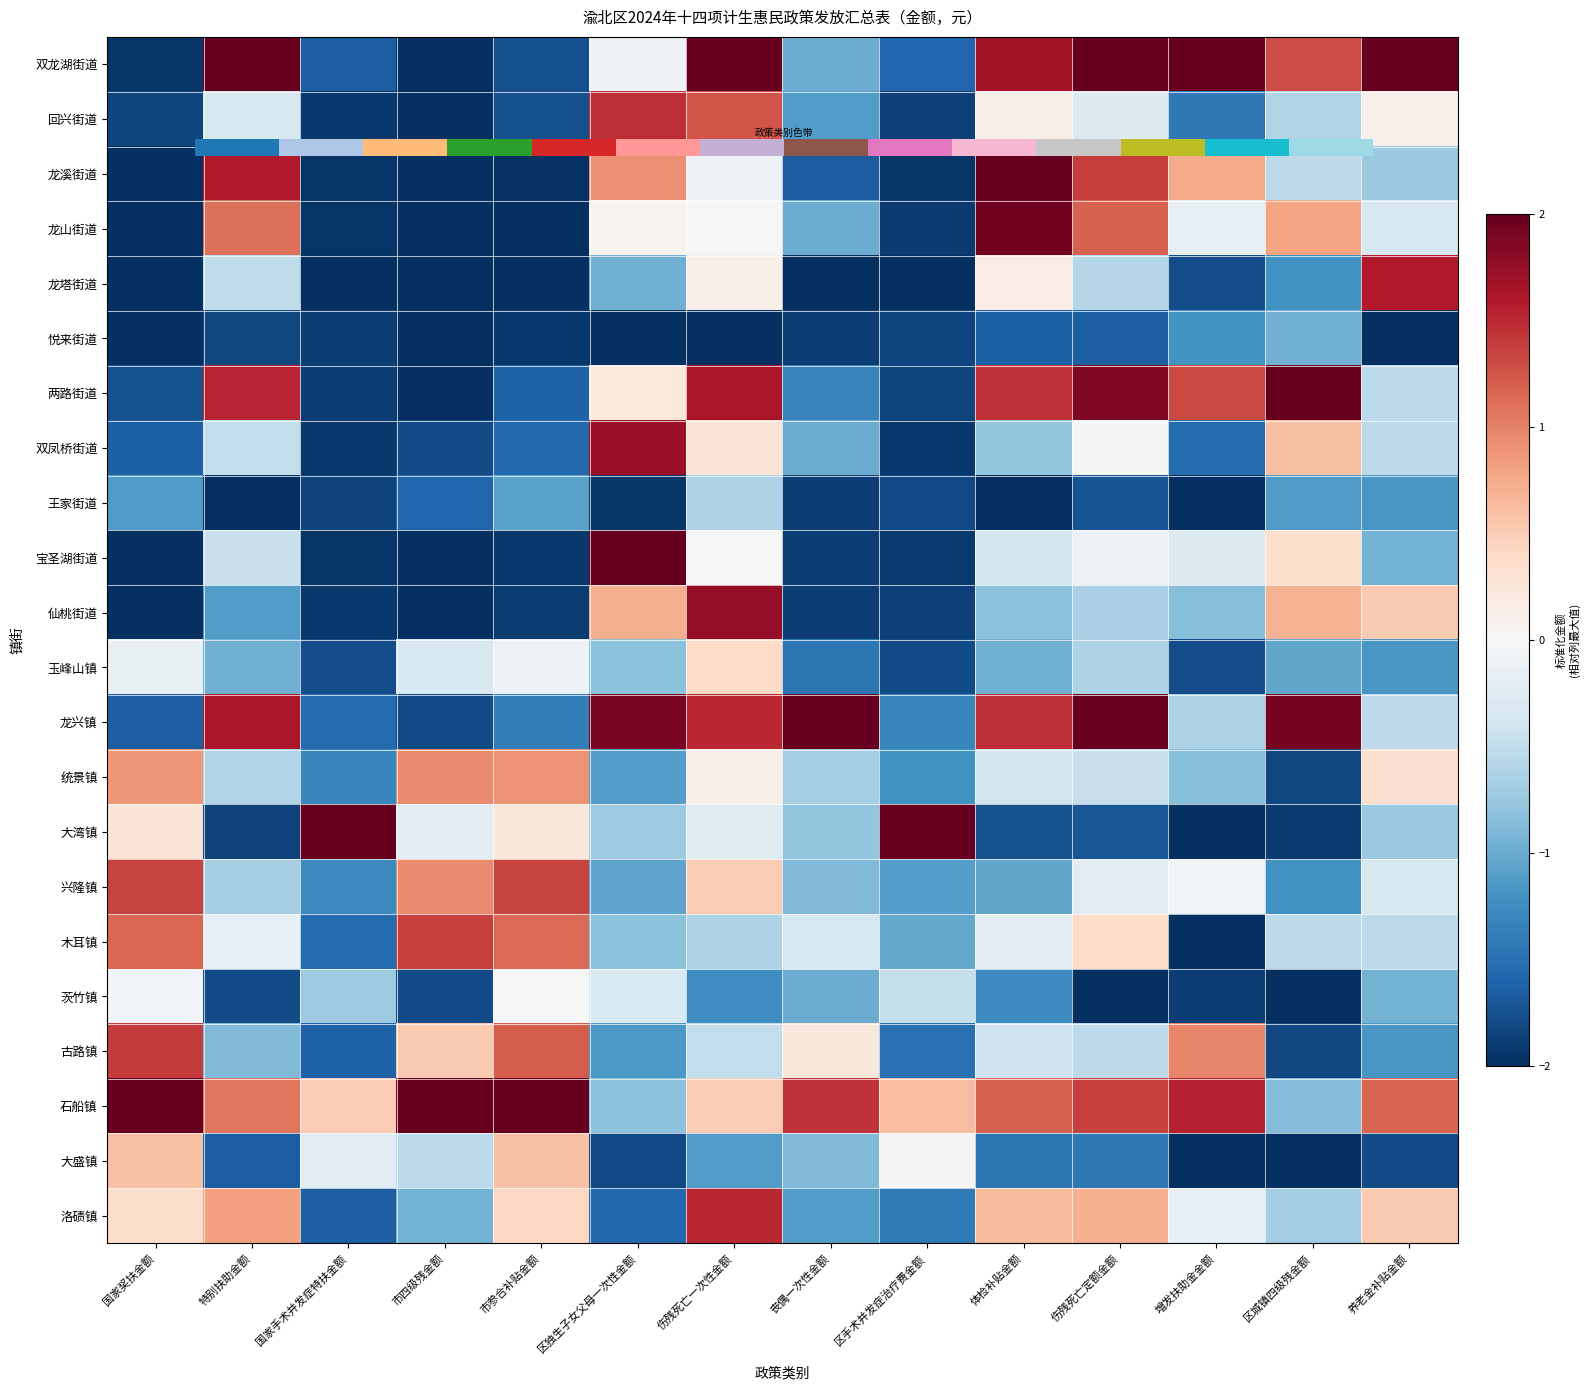

At 伤残死亡一次性金额, list the series in order from smallest to largest.

悦来街道, 茨竹镇, 大盛镇, 王家街道, 木耳镇, 古路镇, 大湾镇, 龙溪街道, 龙山街道, 宝圣湖街道, 龙塔街道, 统景镇, 双凤桥街道, 玉峰山镇, 兴隆镇, 石船镇, 回兴街道, 龙兴镇, 洛碛镇, 两路街道, 仙桃街道, 双龙湖街道